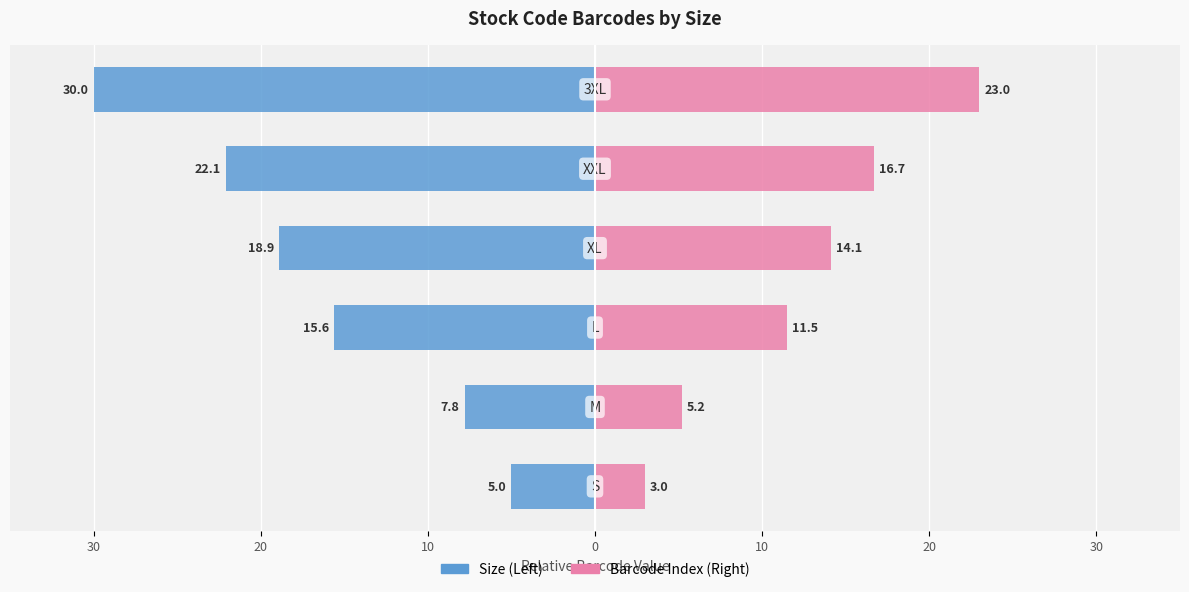

Is the value of Stock Code (Left) at 20 greater than the value of Barcode Index at 20?

No